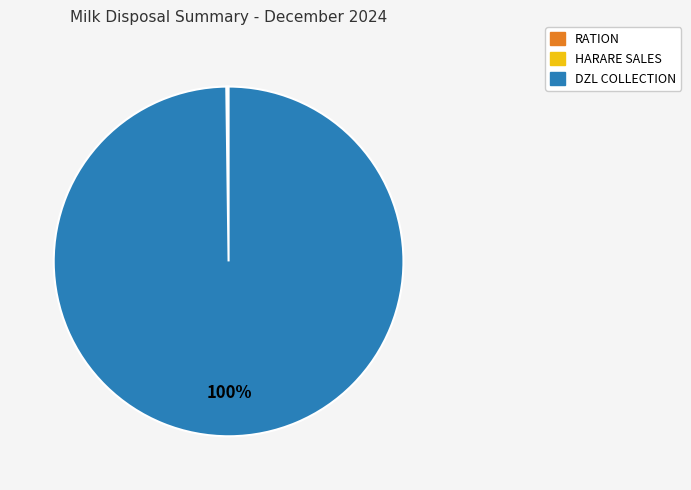

Is there any slice that represents more than half of the pie?

Yes